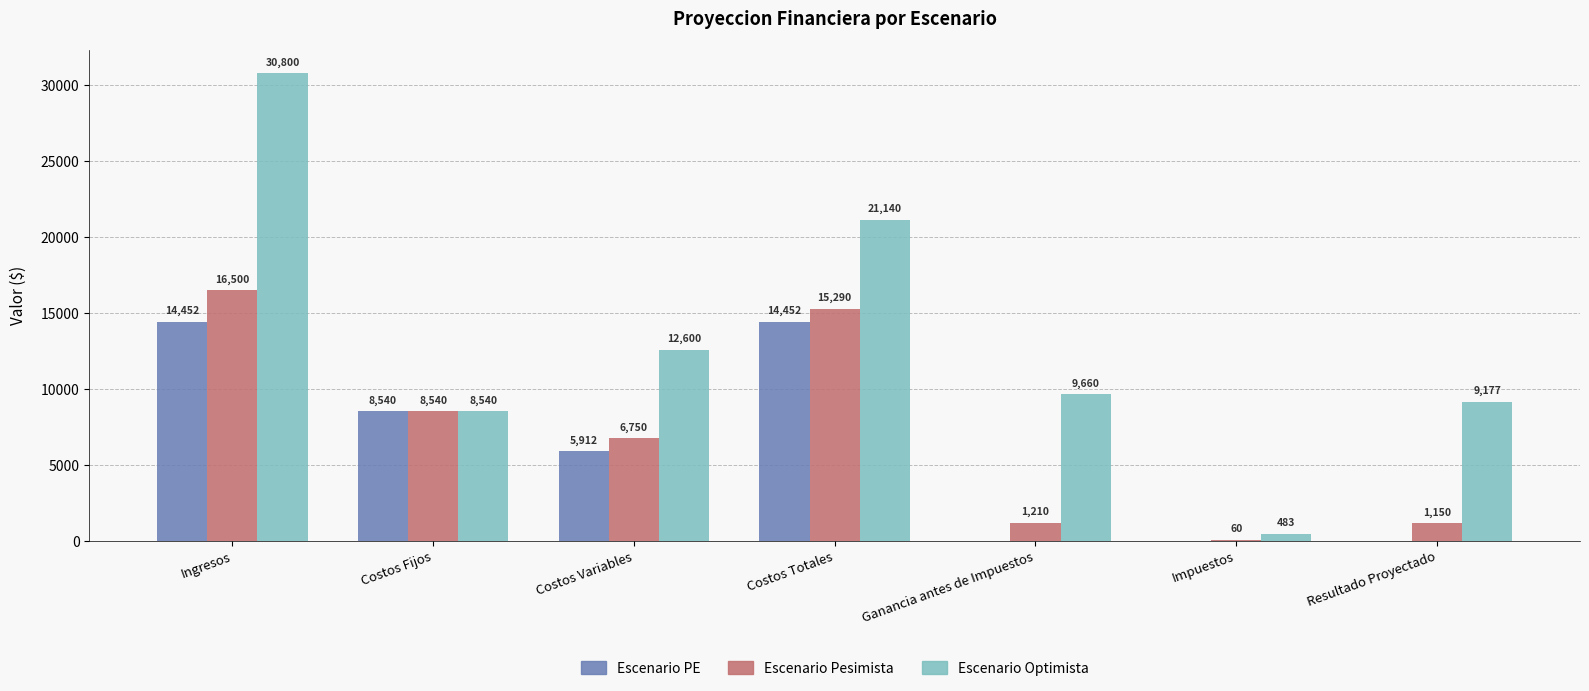

Is the value of Escenario PE at Ingresos greater than the value of Escenario Optimista at Resultado Proyectado?

Yes